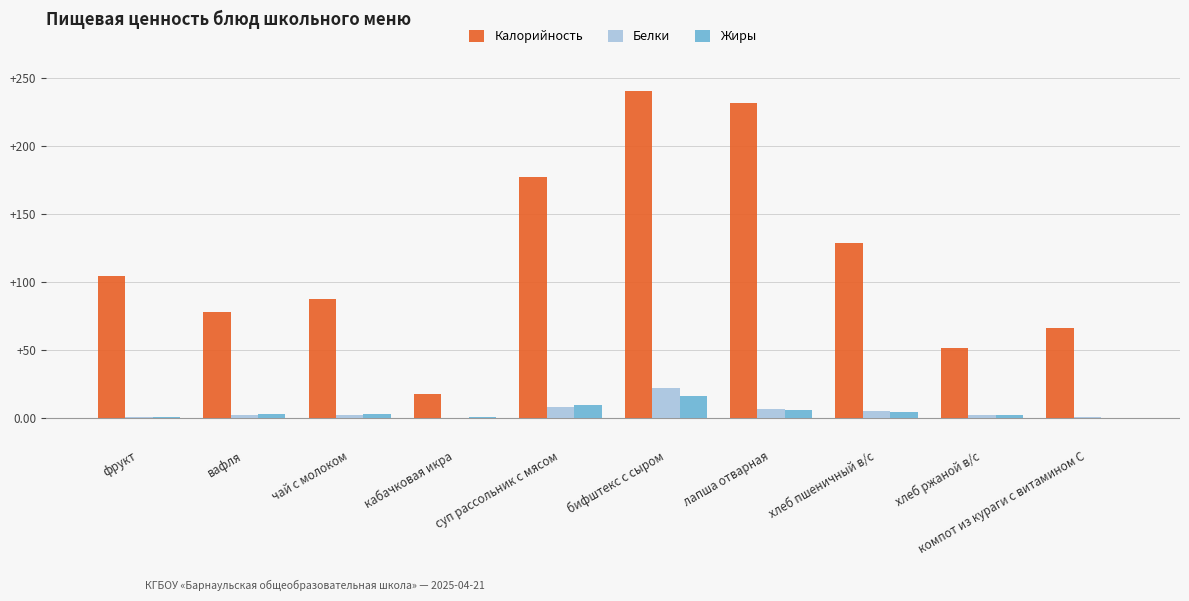

Which series has the largest total across all categories?

Калорийность